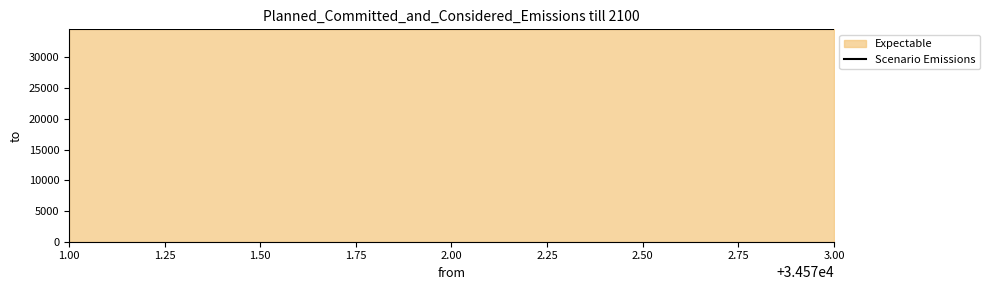

What is the difference between the maximum and minimum values?

3